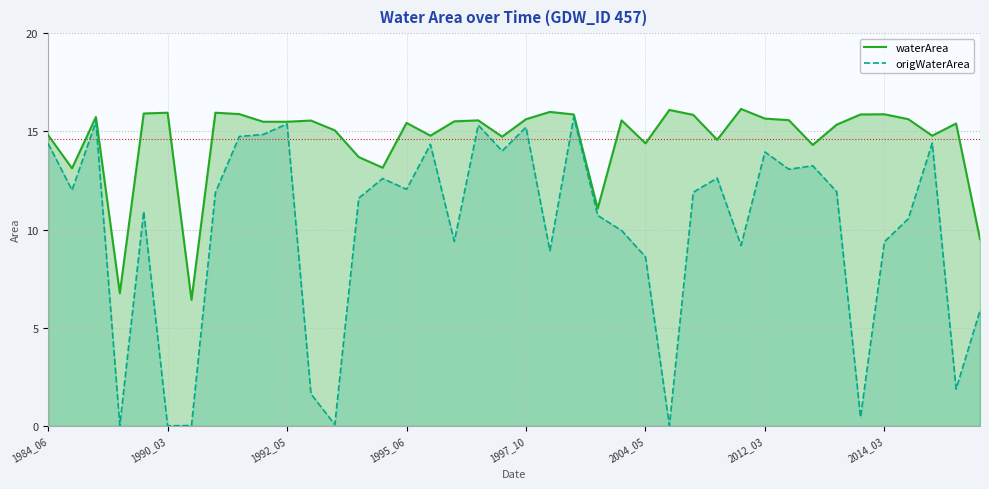

Which series has the largest total across all categories?

waterArea